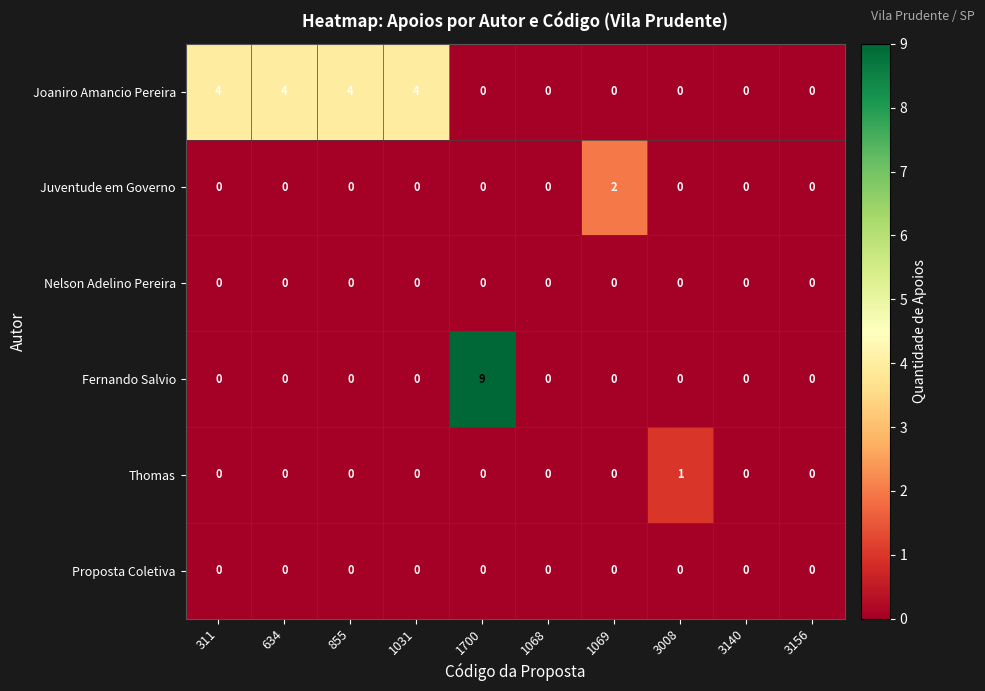

The value of Fernando Salvio at 3140 is -5. True or false?

False